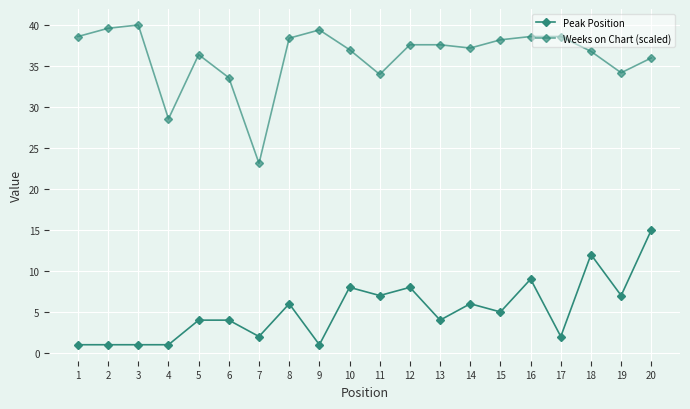

How many distinct data groups are displayed?

2